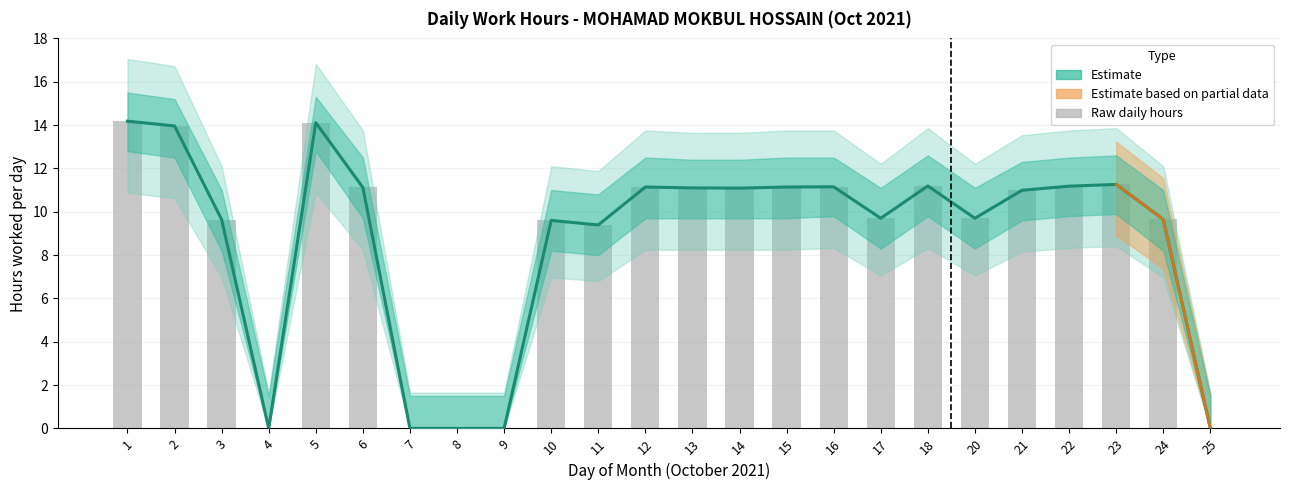

What is the value of the Raw daily hours bar at the 14th from the left?

11.1